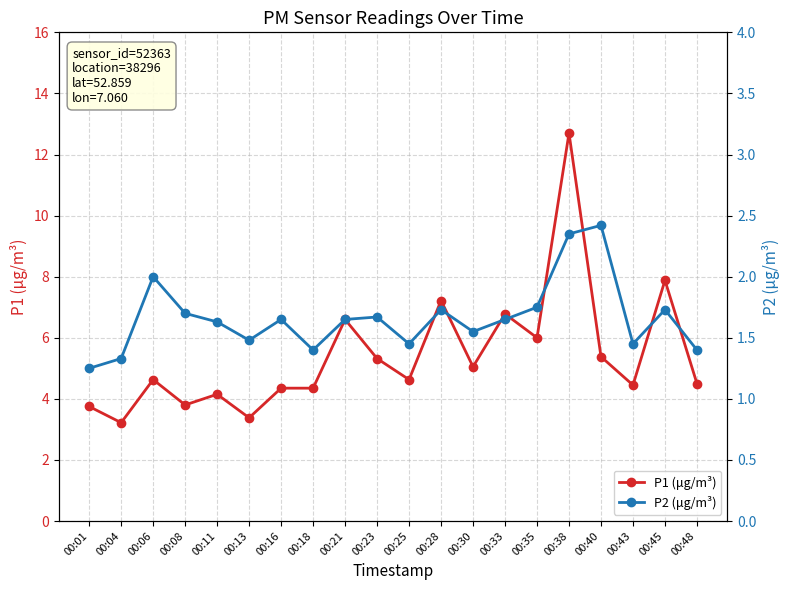

Rank the series by their average value, from highest to lowest.

P1 (μg/m³), P2 (μg/m³)